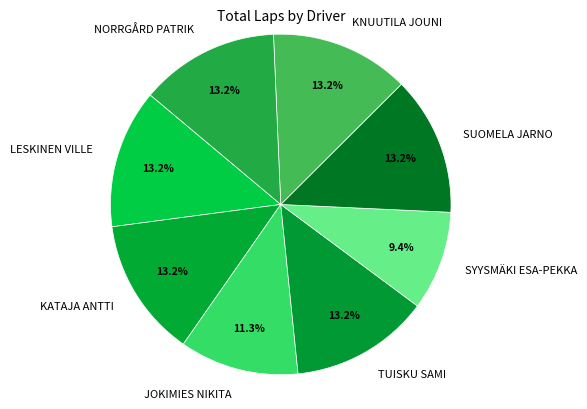

Does KATAJA ANTTI account for over 50% of the chart?

No